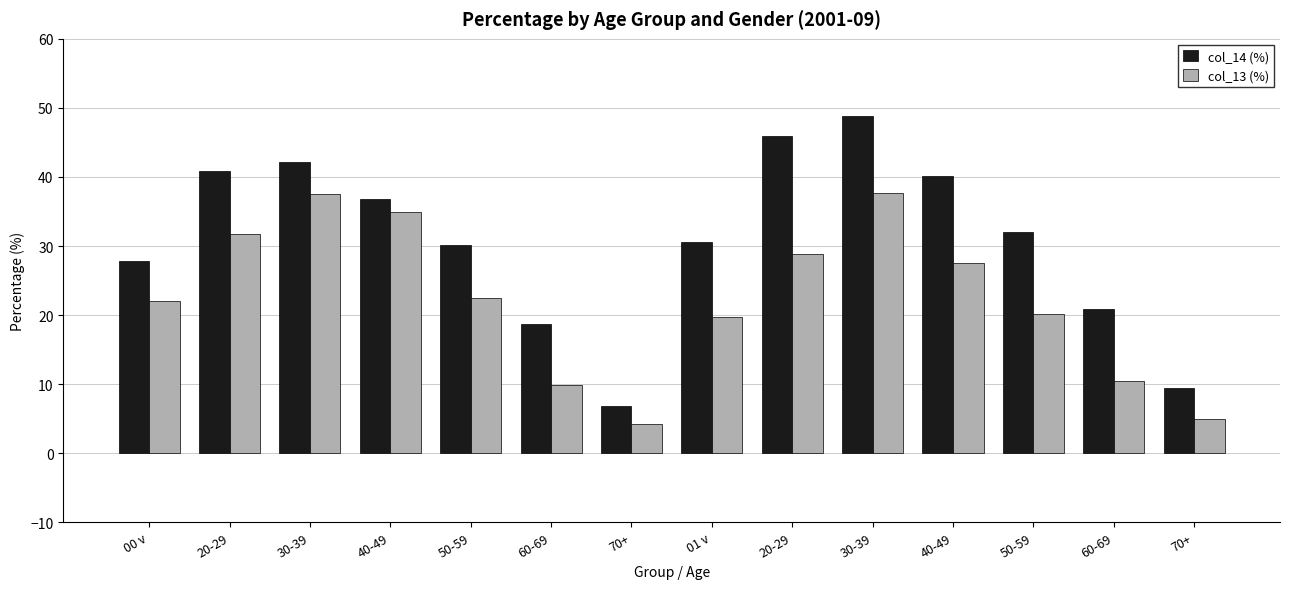

How many bars are there in each group?

2